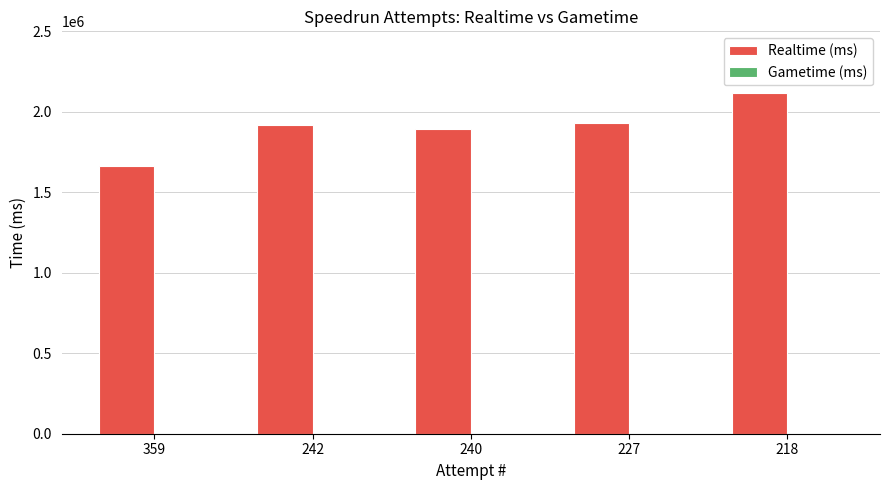

What is the approximate value at 218, to the nearest 10?

2118600